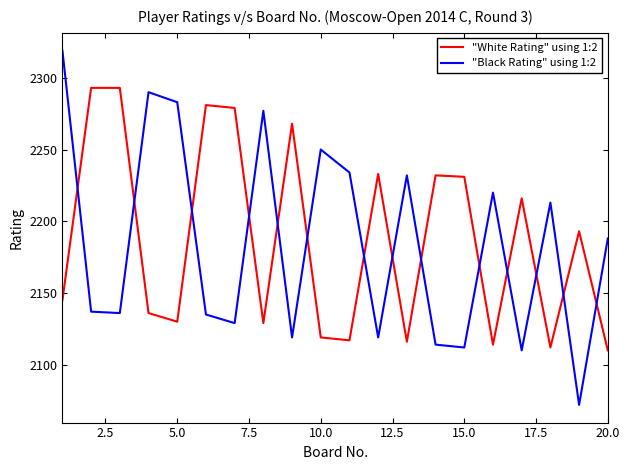

After their last crossing, which series has the higher values: "White Rating" using 1:2 or "Black Rating" using 1:2?

"Black Rating" using 1:2